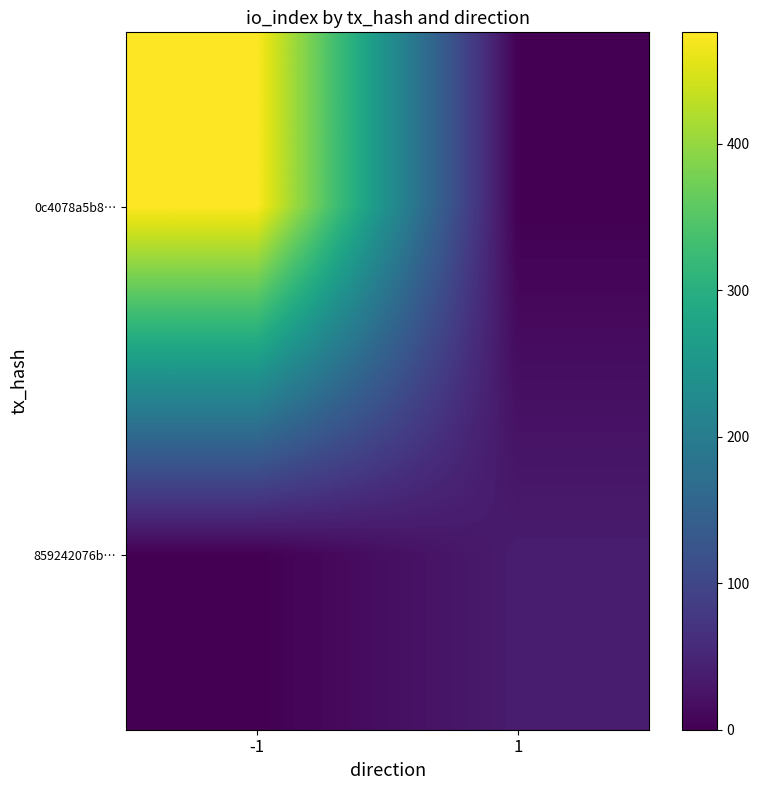

Reading left to right, list all the values displayed in this chart.

0c4078a5b8…: -1=476	1=0
859242076b…: -1=0	1=37